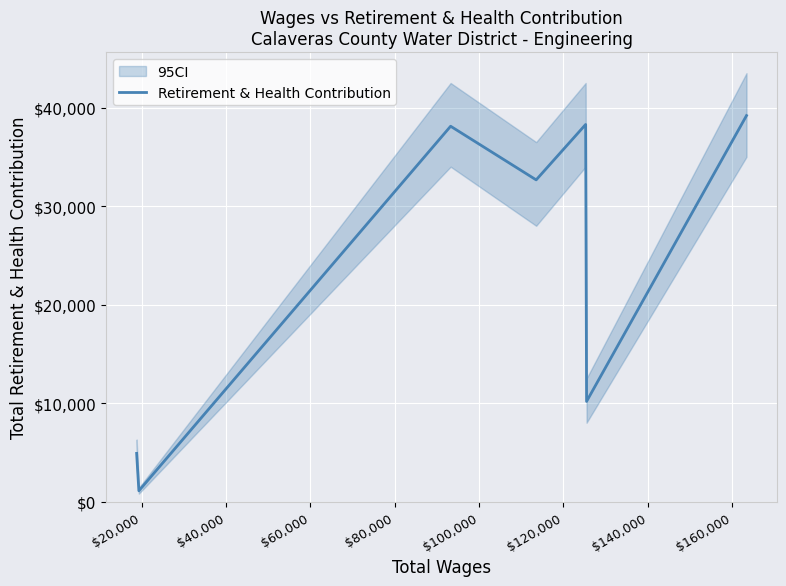

What is the minimum value for Retirement & Health Contribution?

1090